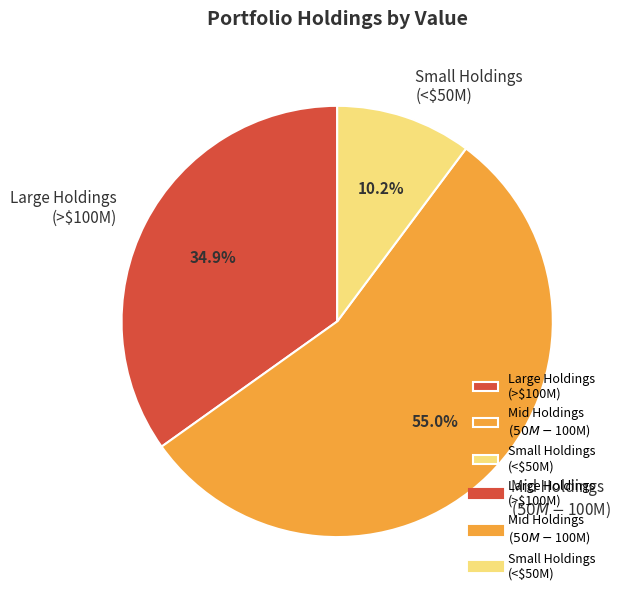

Count the number of slices in the pie.

3